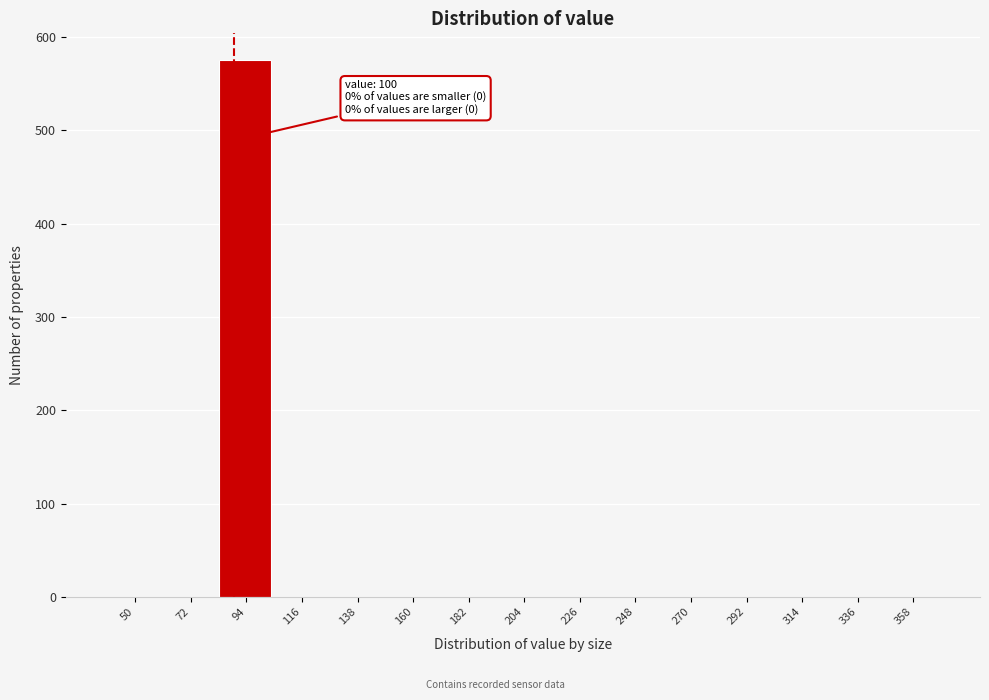

Reading left to right, extract all data points from this chart.

50=0	72=0	94=575	116=0	138=0	160=0	182=0	204=0	226=0	248=0	270=0	292=0	314=0	336=0	358=0